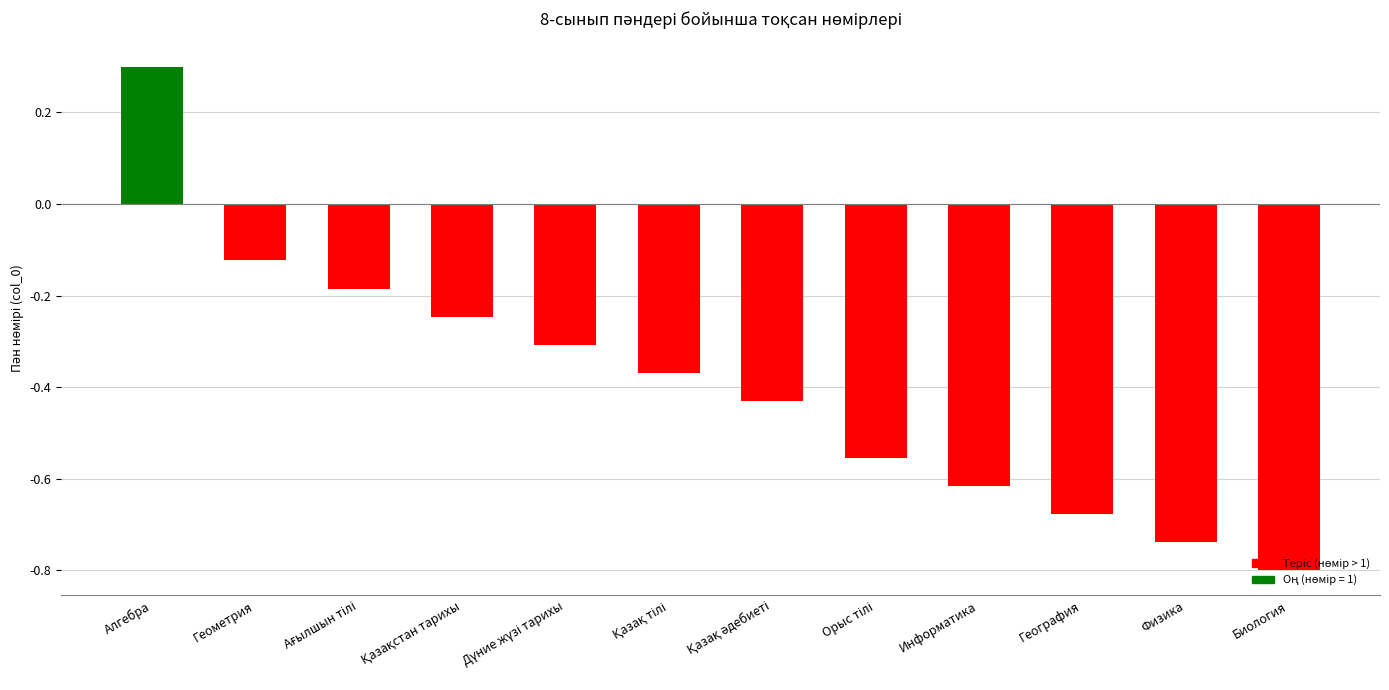

At which category does the chart reach its peak across all series?

Алгебра